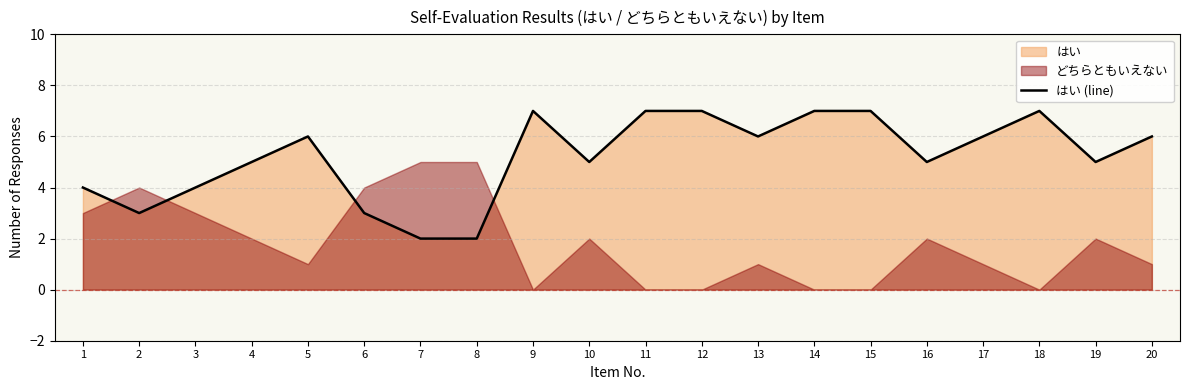

At which category does the chart reach its peak across all series?

9